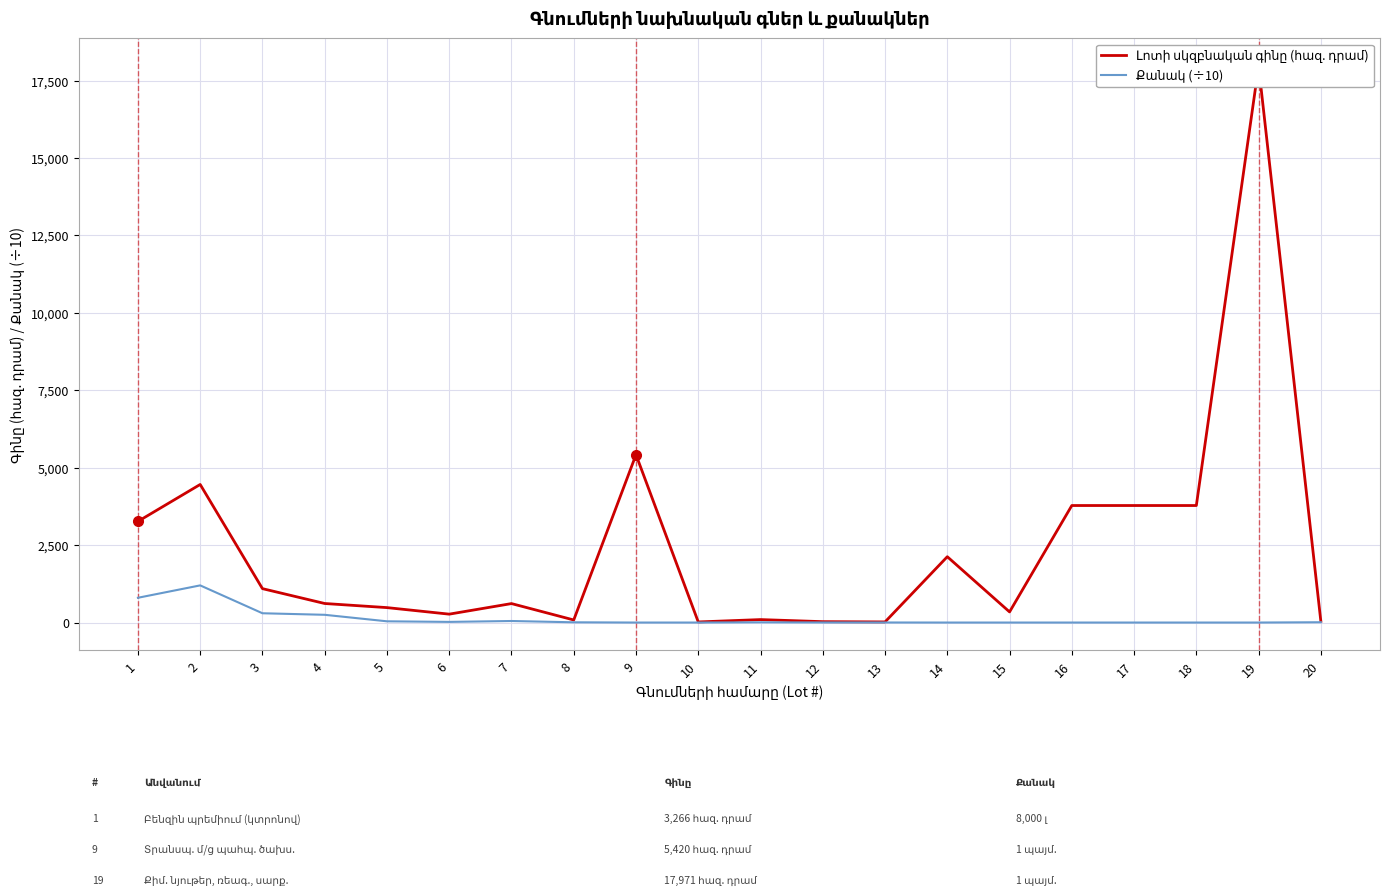

What is the highest value of the Քանակ (÷10) series?

1200.0